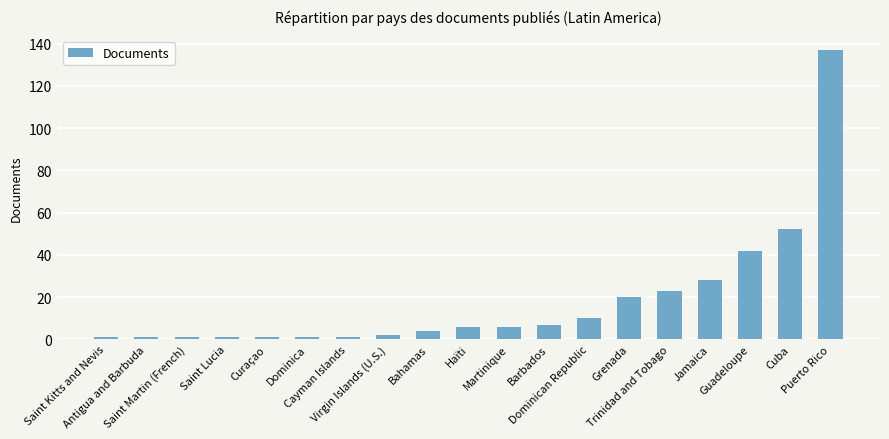

Reading left to right, what are all the values shown in this chart?

Saint Kitts and Nevis=1	Antigua and Barbuda=1	Saint Martin (French)=1	Saint Lucia=1	Curaçao=1	Dominica=1	Cayman Islands=1	Virgin Islands (U.S.)=2	Bahamas=4	Haïti=6	Martinique=6	Barbados=7	Dominican Republic=10	Grenada=20	Trinidad and Tobago=23	Jamaica=28	Guadeloupe=42	Cuba=52	Puerto Rico=137